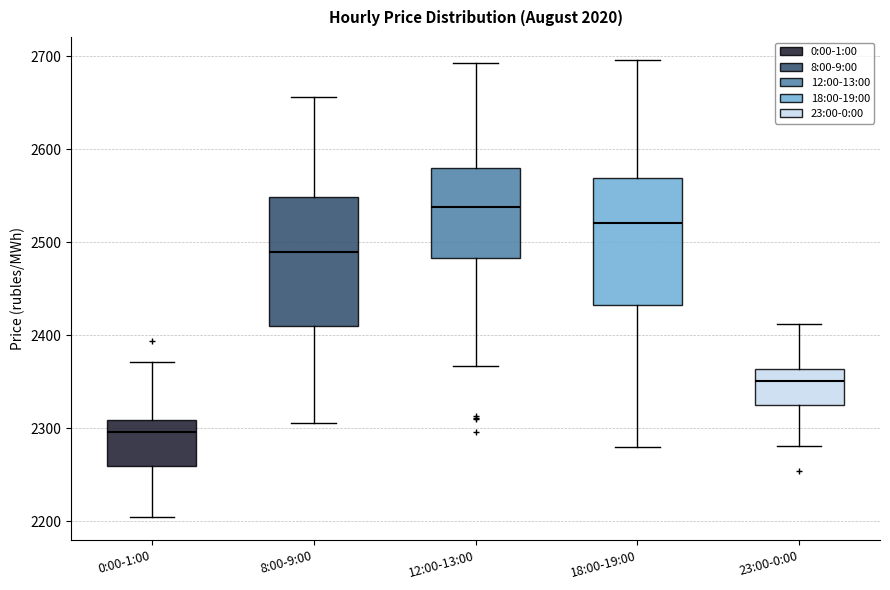

Reading left to right, transcribe this box plot: for each box, give where its median line is, the range the box spans, and where its two whiskers end, as read against the y-axis. The values are not printed on the chart, so give them approximately, as read against the axis.

0:00-1:00: median 2300, box 2260 to 2310, whiskers 2200 to 2370
8:00-9:00: median 2490, box 2410 to 2550, whiskers 2310 to 2660
12:00-13:00: median 2540, box 2480 to 2580, whiskers 2370 to 2690
18:00-19:00: median 2520, box 2430 to 2570, whiskers 2280 to 2700
23:00-0:00: median 2350, box 2320 to 2360, whiskers 2280 to 2410